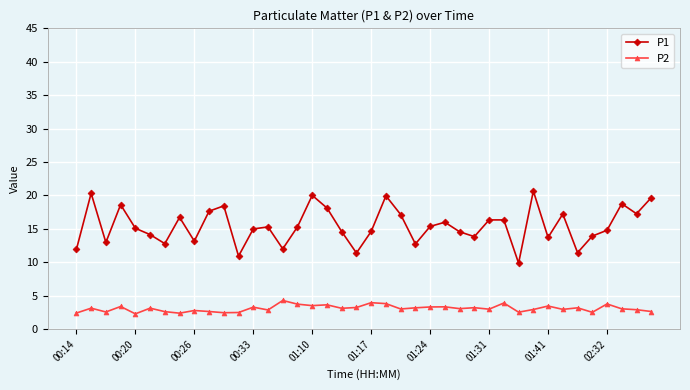

Which series has the largest range (max minus min)?

P1